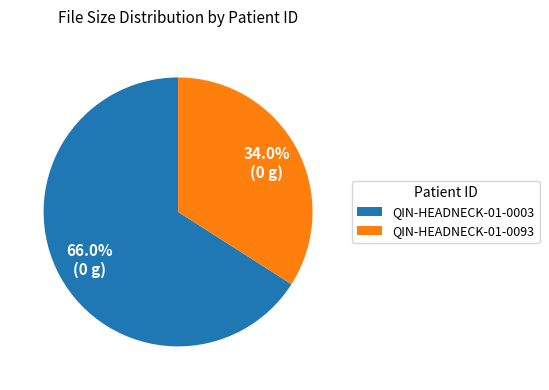

Is QIN-HEADNECK-01-0003 the majority of the pie?

Yes